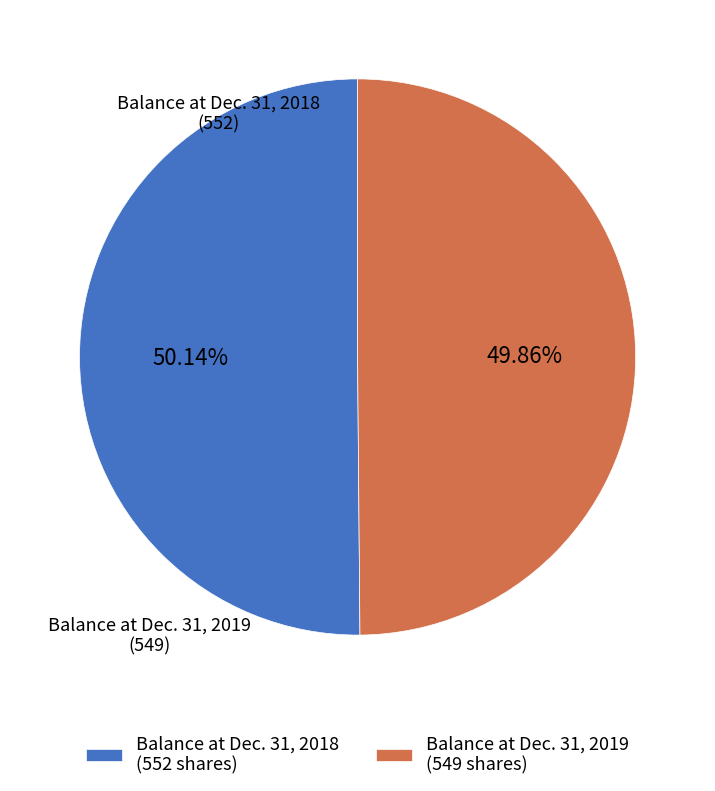

Does any single category account for the majority?

Yes